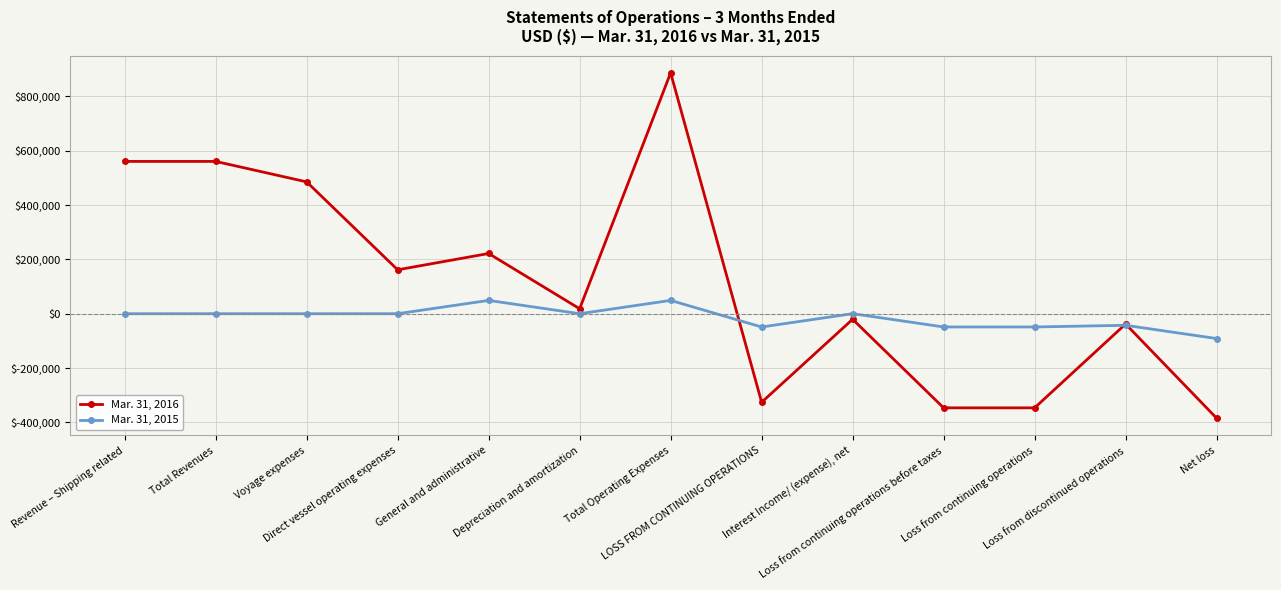

Which series has the largest total across all categories?

Mar. 31, 2016